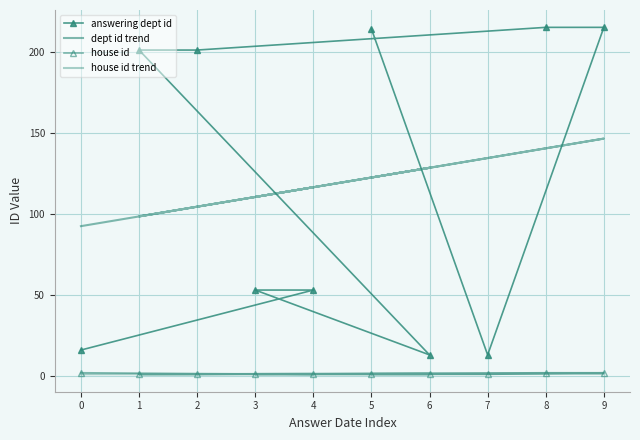

How many series are shown in this chart?

4